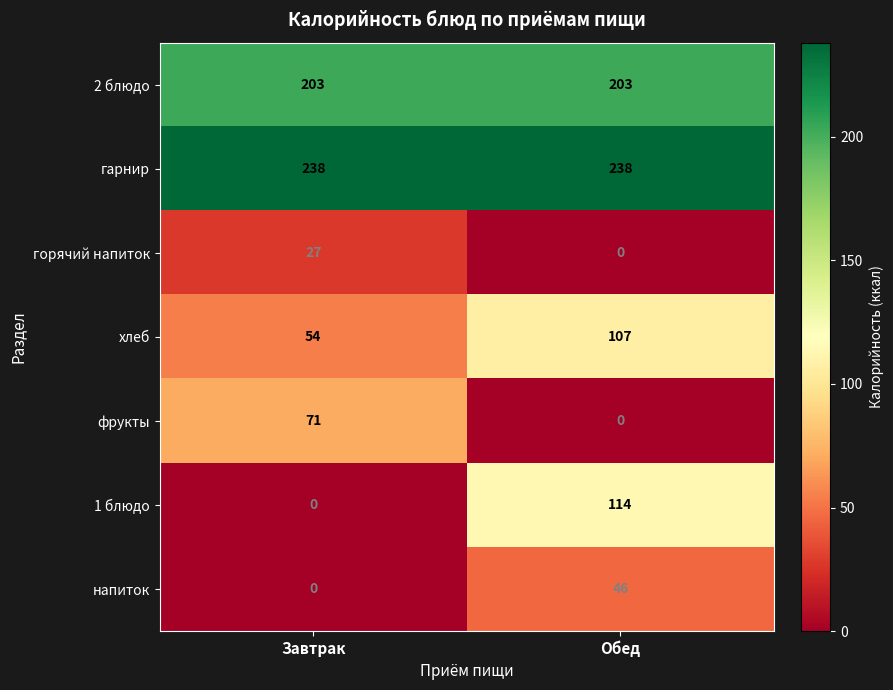

What is the sum of the 1 блюдо values at Обед and Завтрак?

114